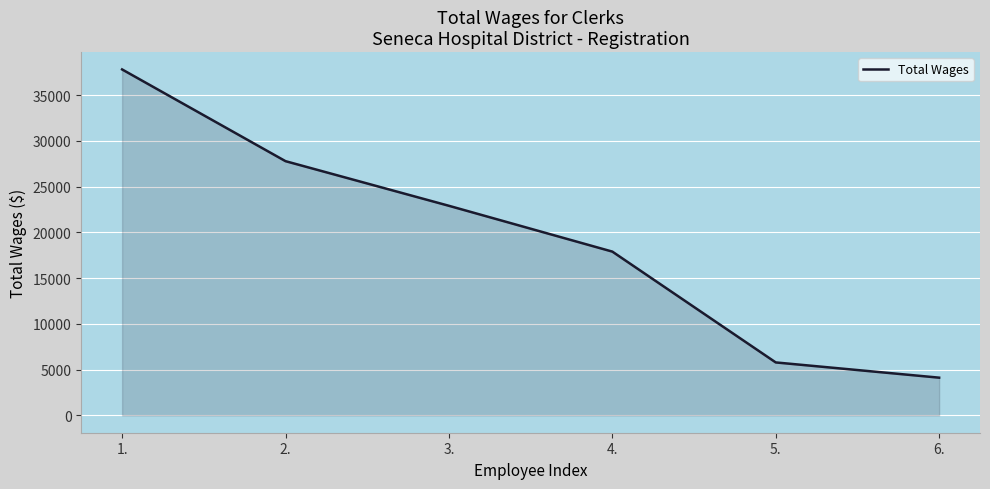

What is the change in value from 2. to 6.?

-23663